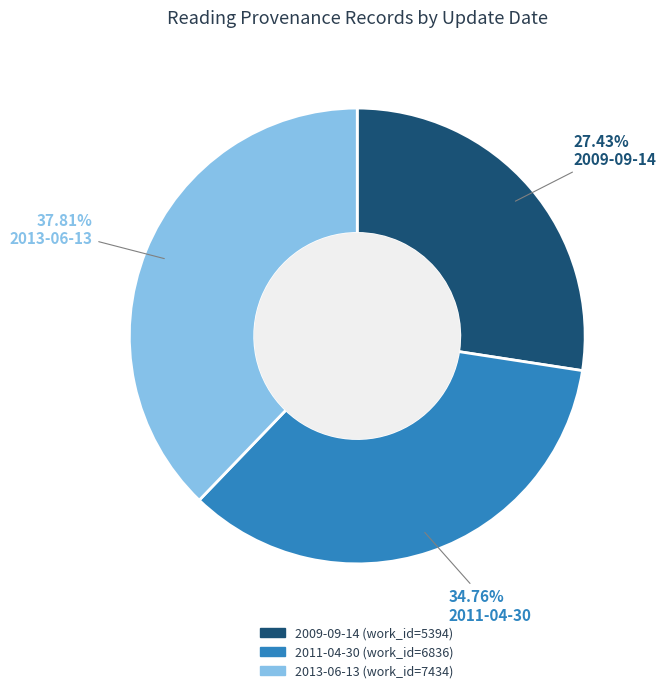

Rank the categories by value from lowest to highest.

2009-09-14, 2011-04-30, 2013-06-13